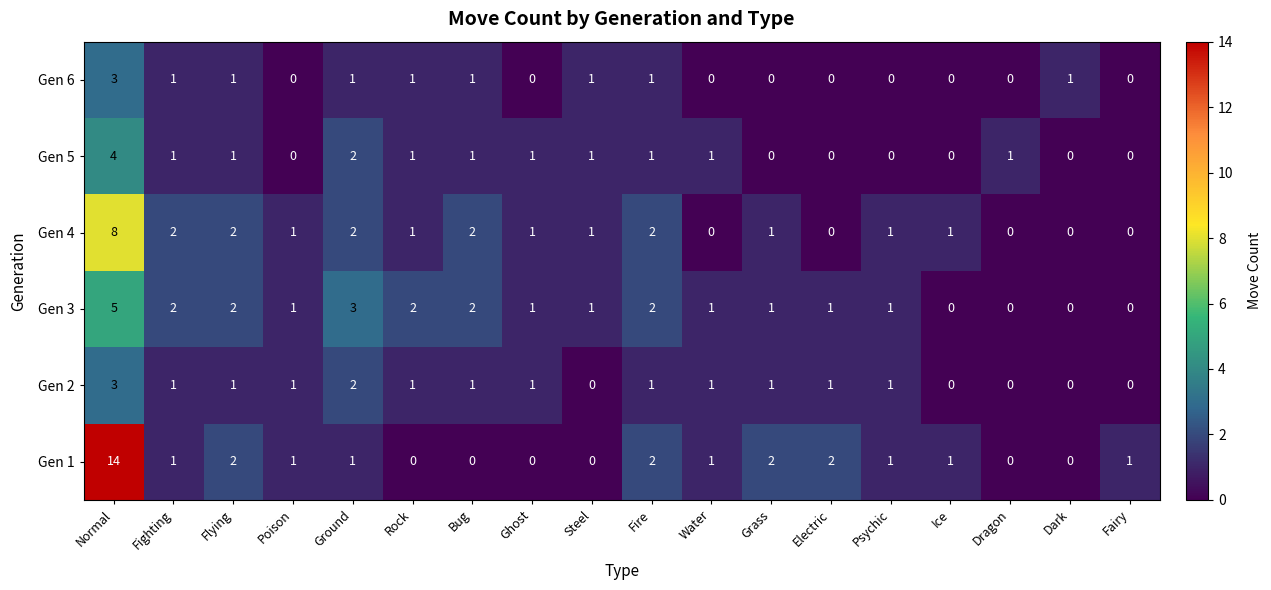

What is the difference between the highest and lowest values at Grass?

2